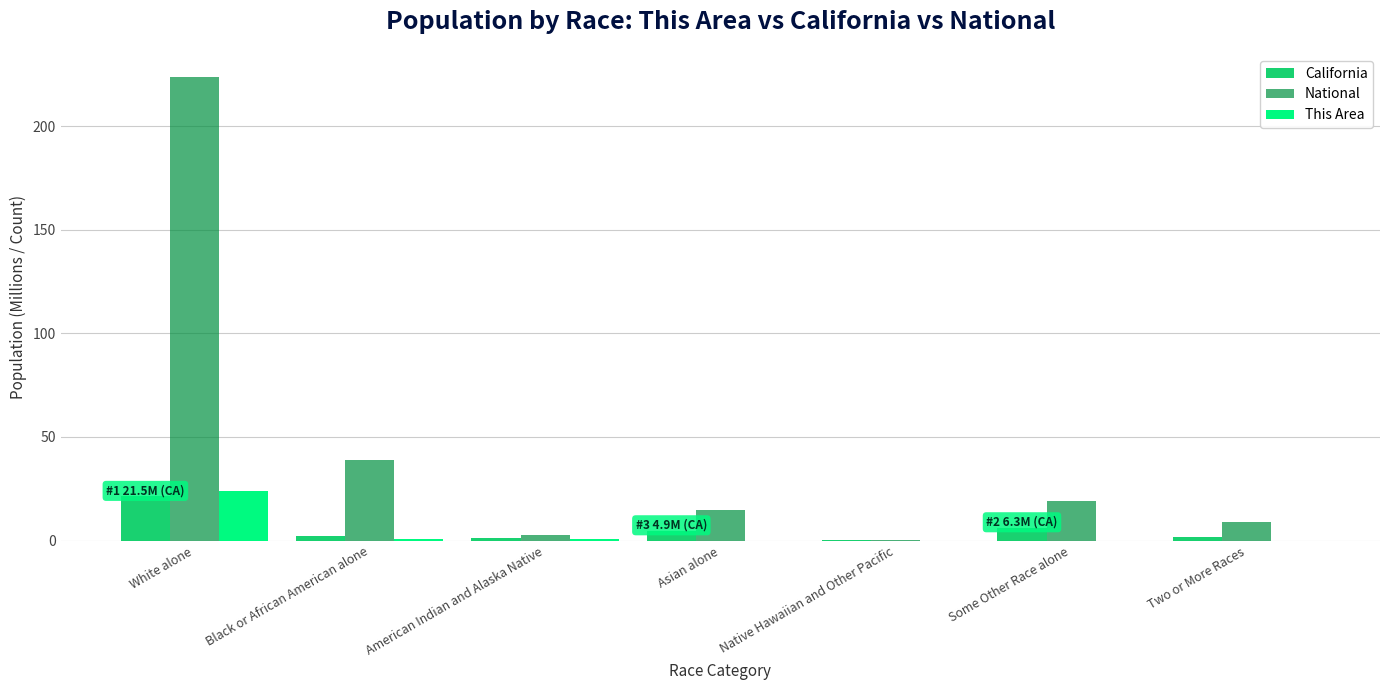

Does the chart contain stacked bars?

No